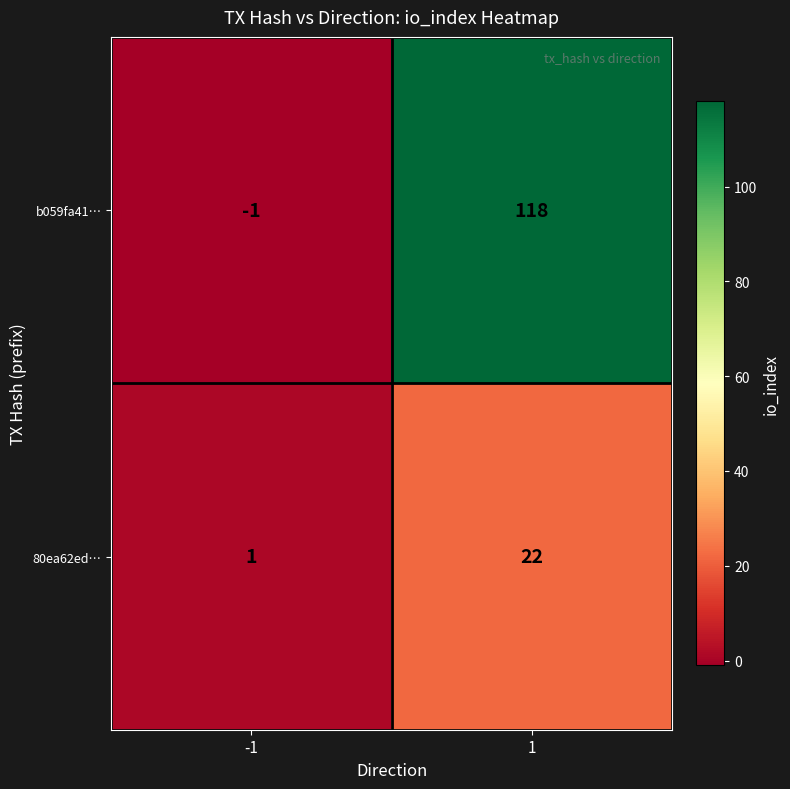

Reading left to right, list all the values displayed in this chart.

b059fa41…: -1	118
80ea62ed…: 1	22